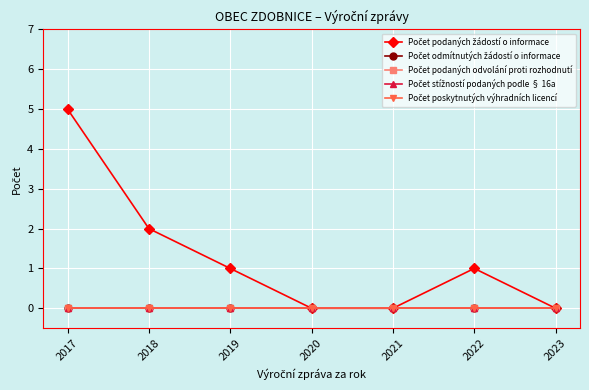

True or false: Počet stížností podaných podle § 16a and Počet podaných odvolání proti rozhodnutí intersect in this chart.

False